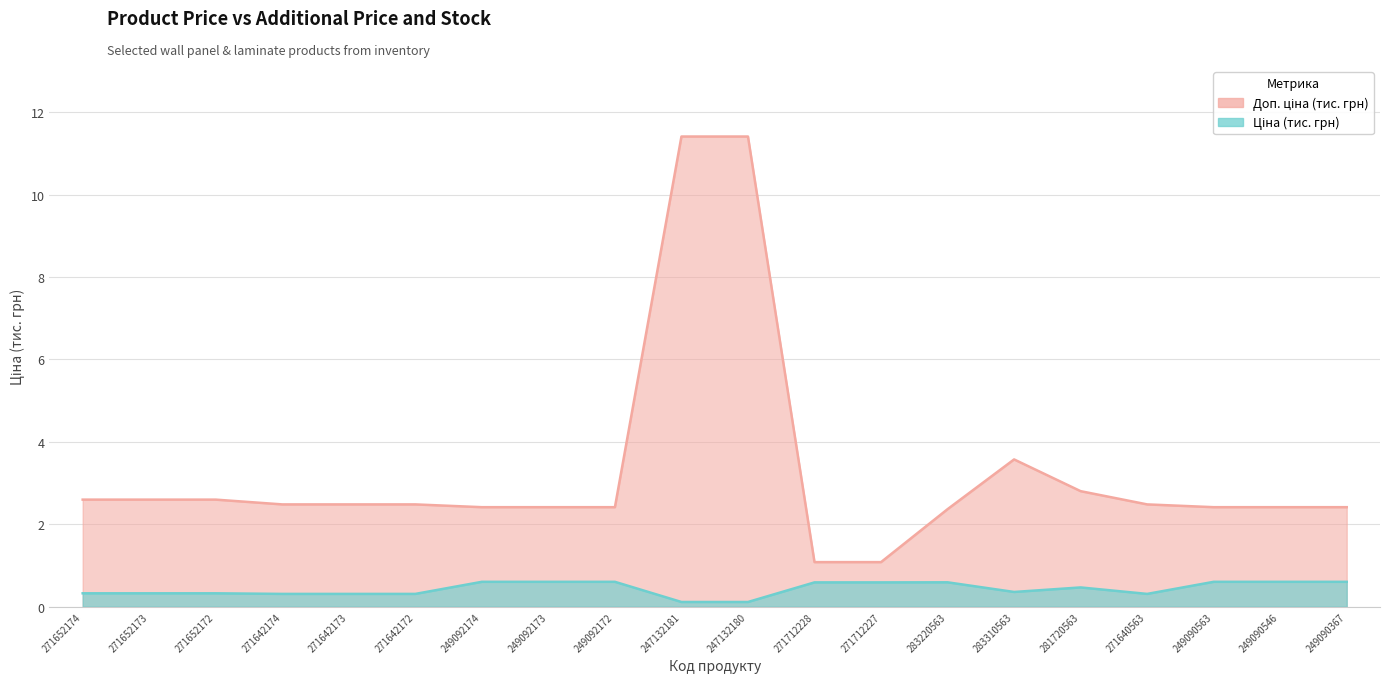

Which series has the largest range (max minus min)?

Доп. ціна